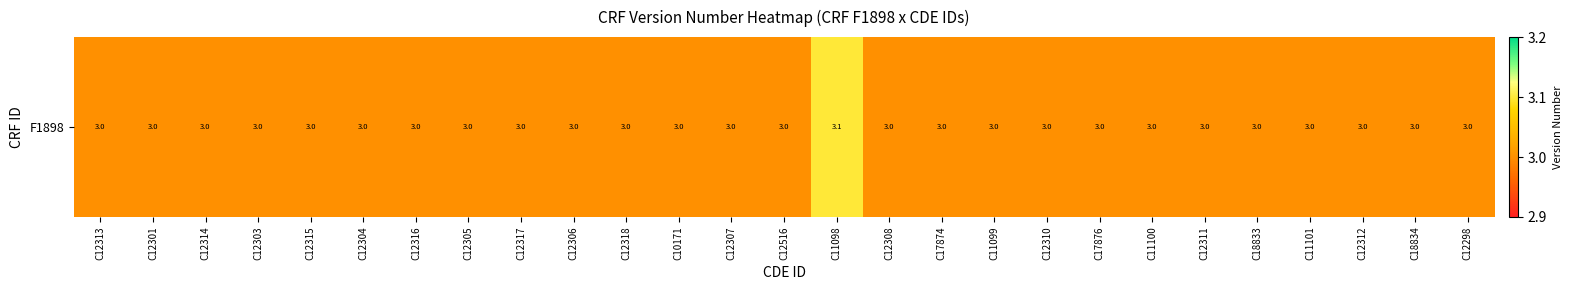

True or false: the data shows 3.0 at C12313.

True